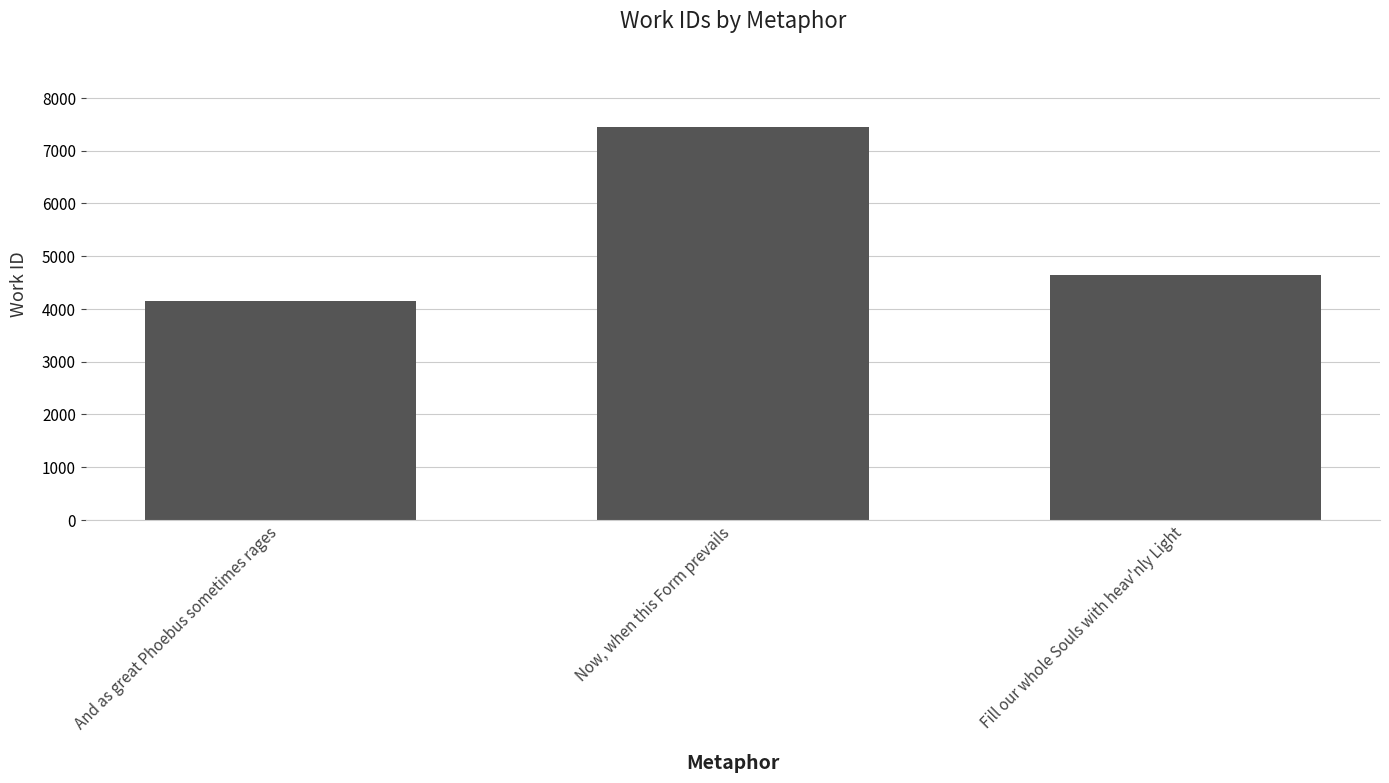

What is the average value?

5410